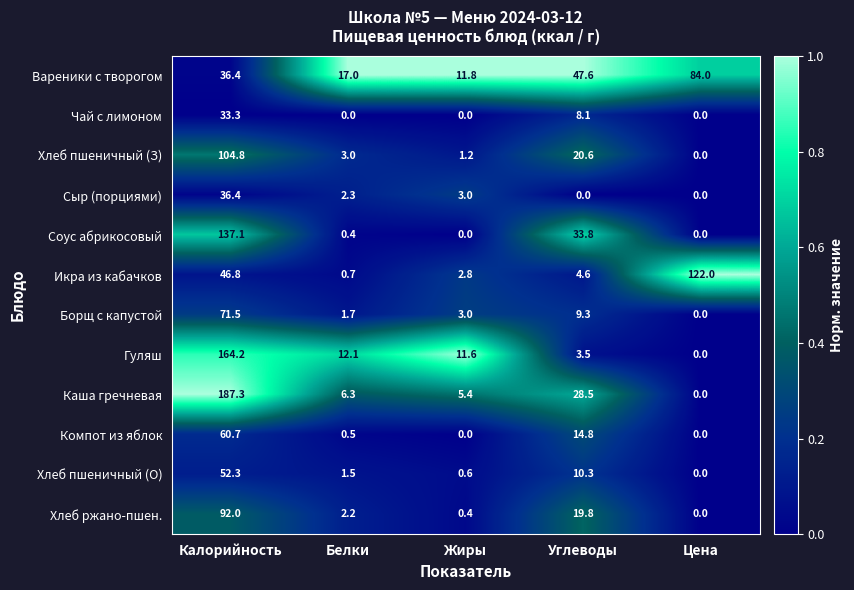

Count the number of categories in the chart.

5